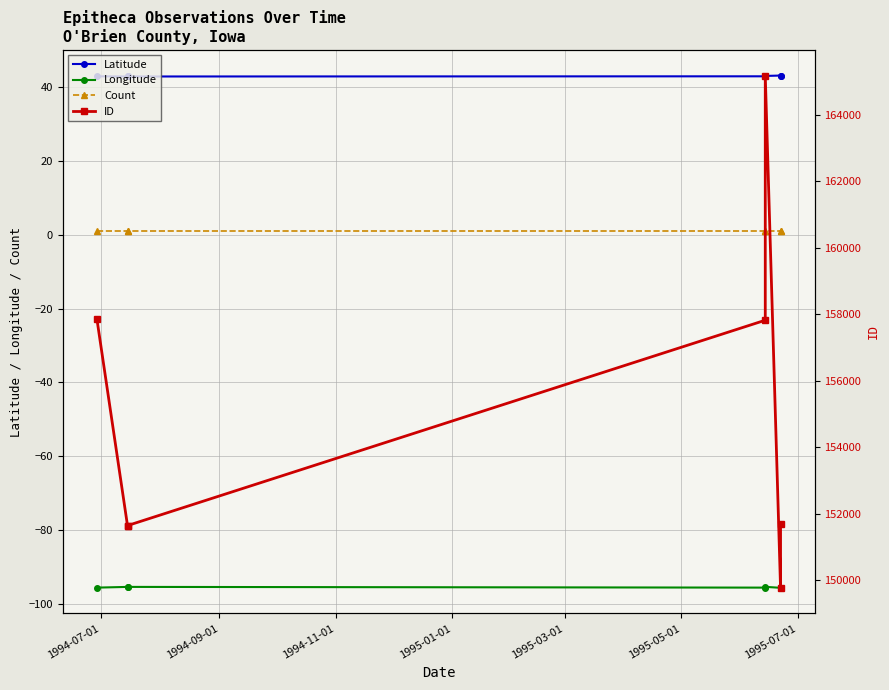

Read the Latitude value at 1995-03-01.

43.1